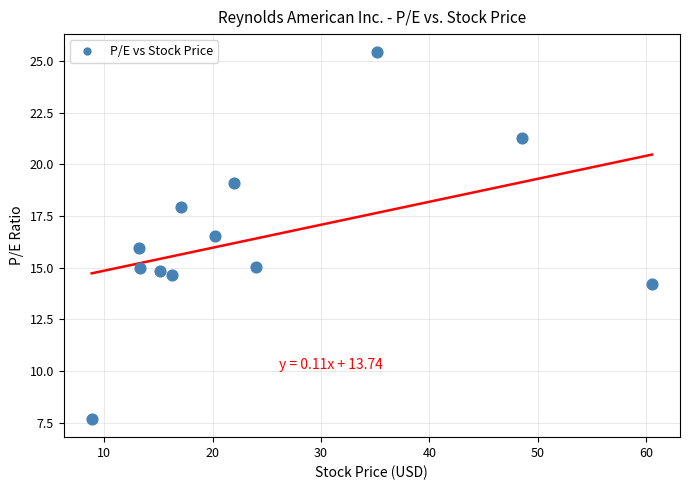

What is the average Y value?

16.5